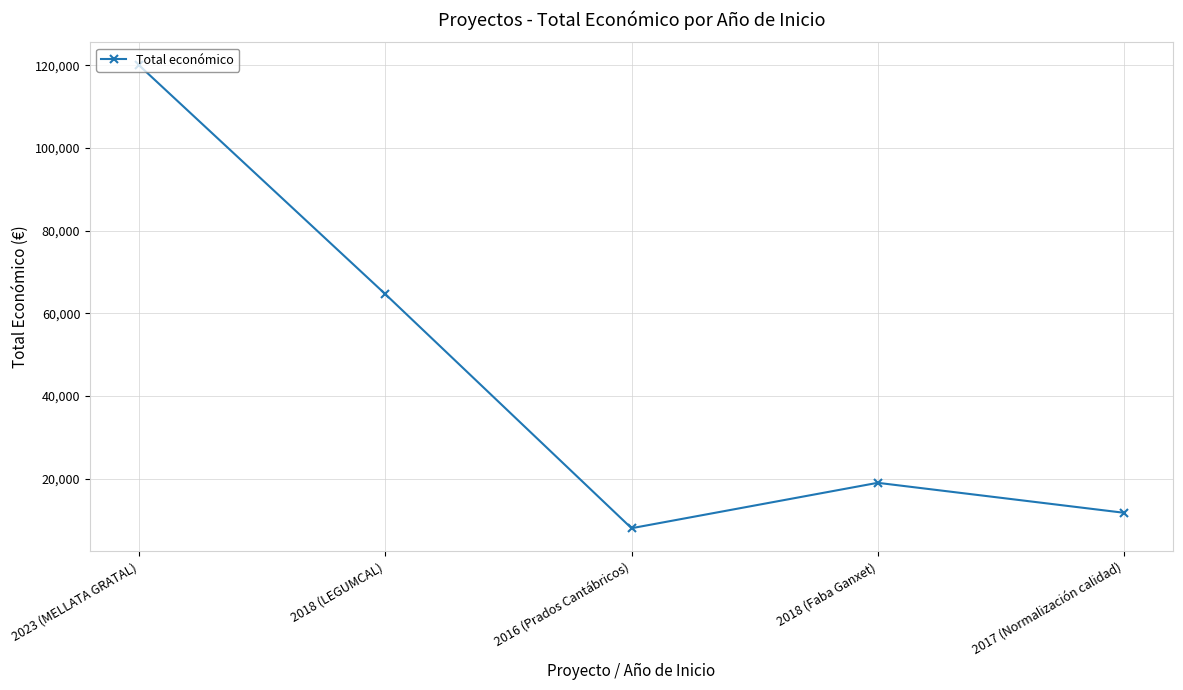

What is the value of the 3rd point from the left?

7980